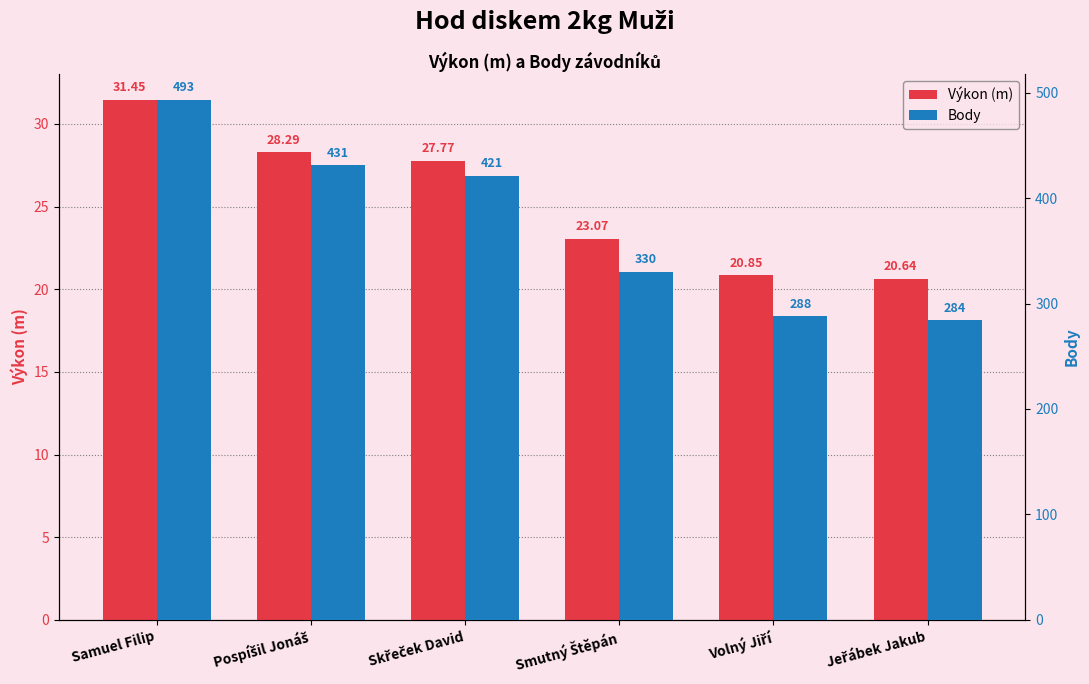

At which label does Výkon (m) first exceed 27?

Samuel Filip